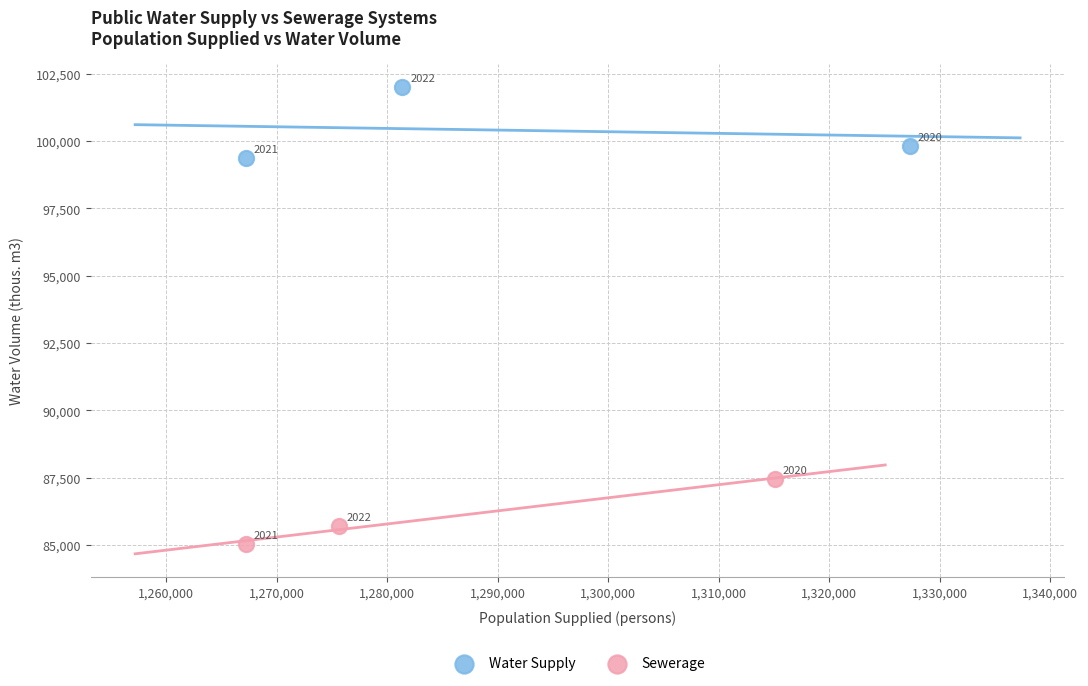

What are all the series names shown in the legend?

Water Supply, Sewerage